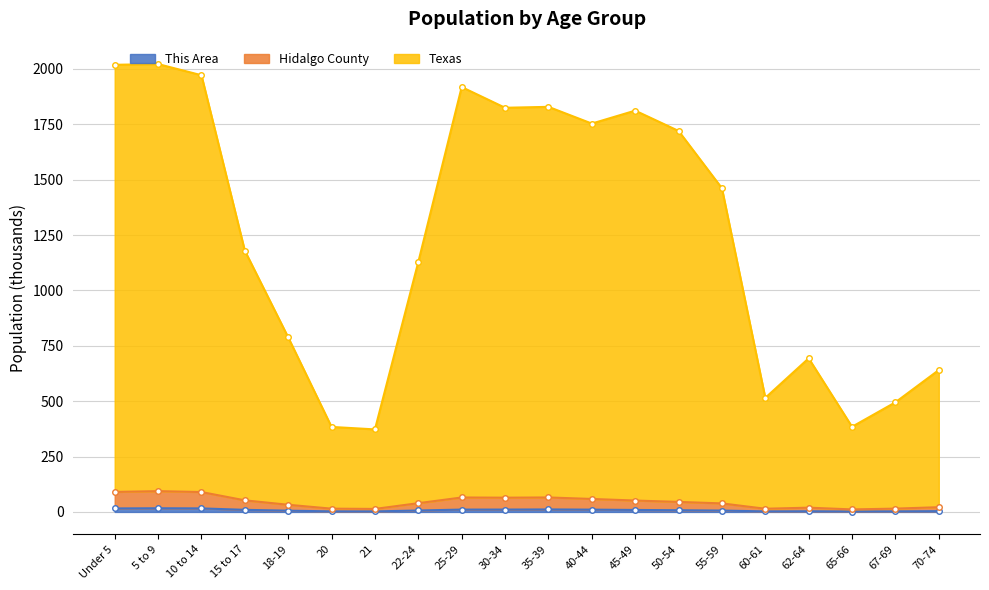

True or false: Texas and Hidalgo County cross at least once.

False